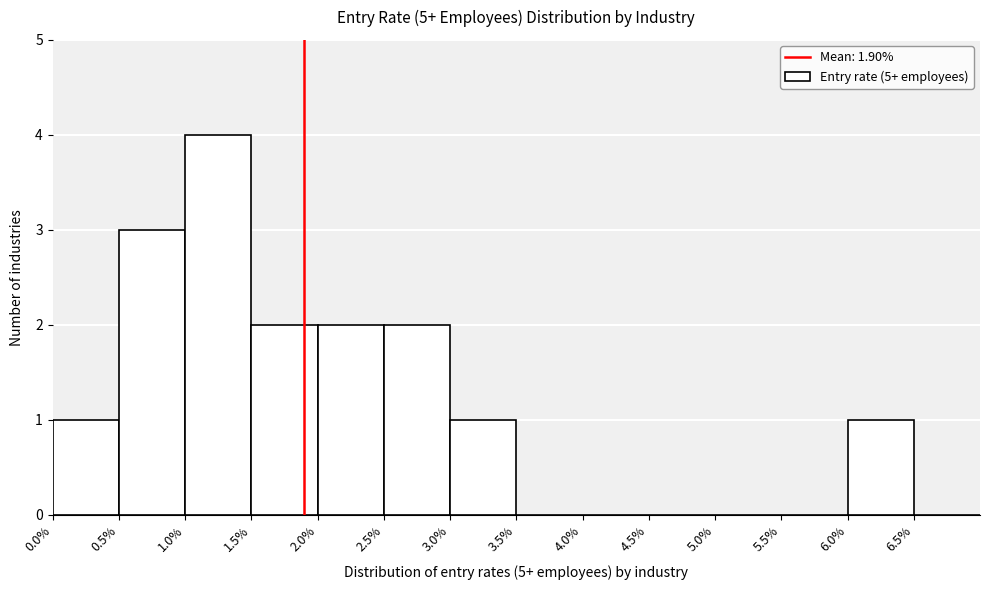

Reading left to right, list every bar in this chart as the range it spans on the x-axis followed by its height. The values are not printed on the chart, so give them approximately, as read against the axis.

0.0 to 0.5: 1
0.5 to 1.0: 3
1.0 to 1.5: 4
1.5 to 2.0: 2
2.0 to 2.5: 2
2.5 to 3.0: 2
3.0 to 3.5: 1
3.5 to 4.0: 0
4.0 to 4.5: 0
4.5 to 5.0: 0
5.0 to 5.5: 0
5.5 to 6.0: 0
6.0 to 6.5: 1
6.5 to 7.0: 0